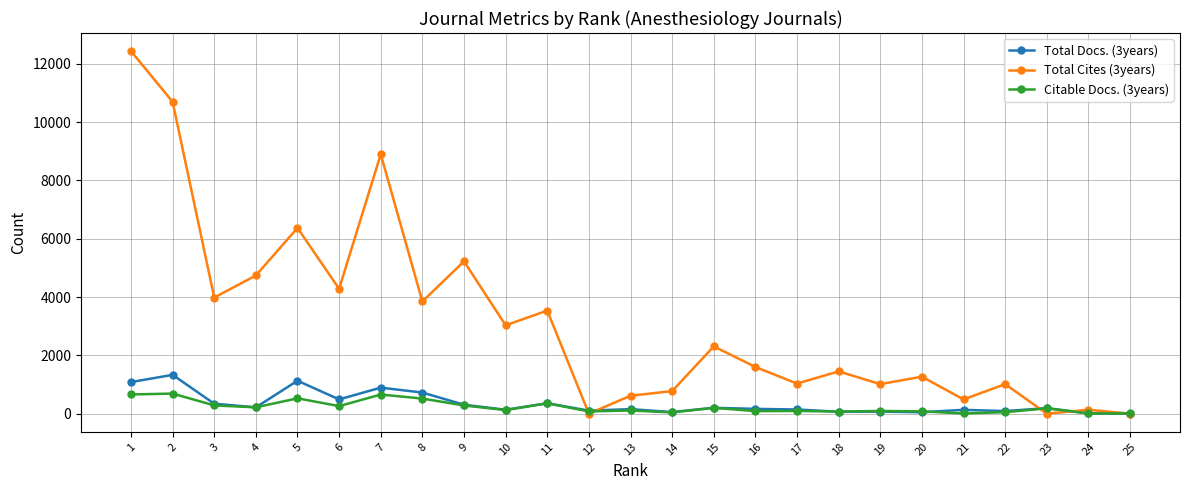

Which series has the largest total across all categories?

Total Cites (3years)